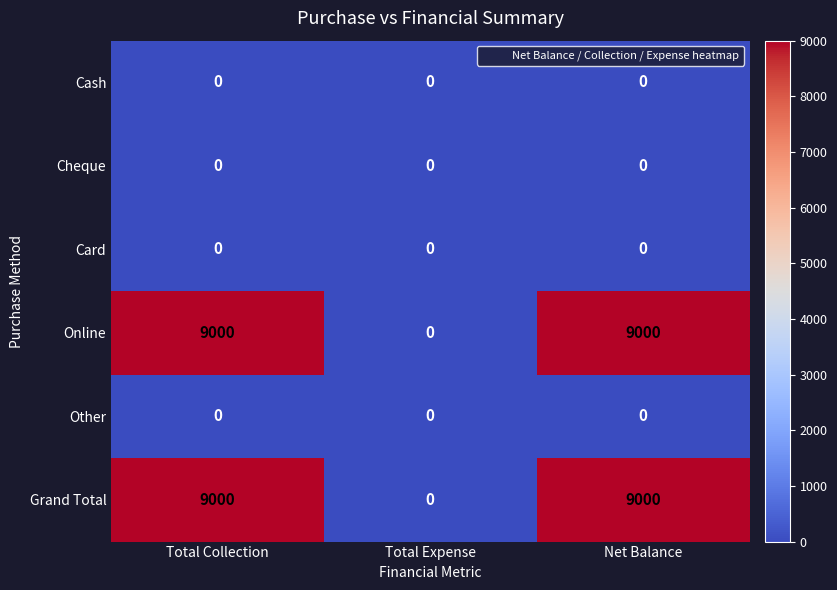

What is the difference between the highest and lowest values at Net Balance?

9000